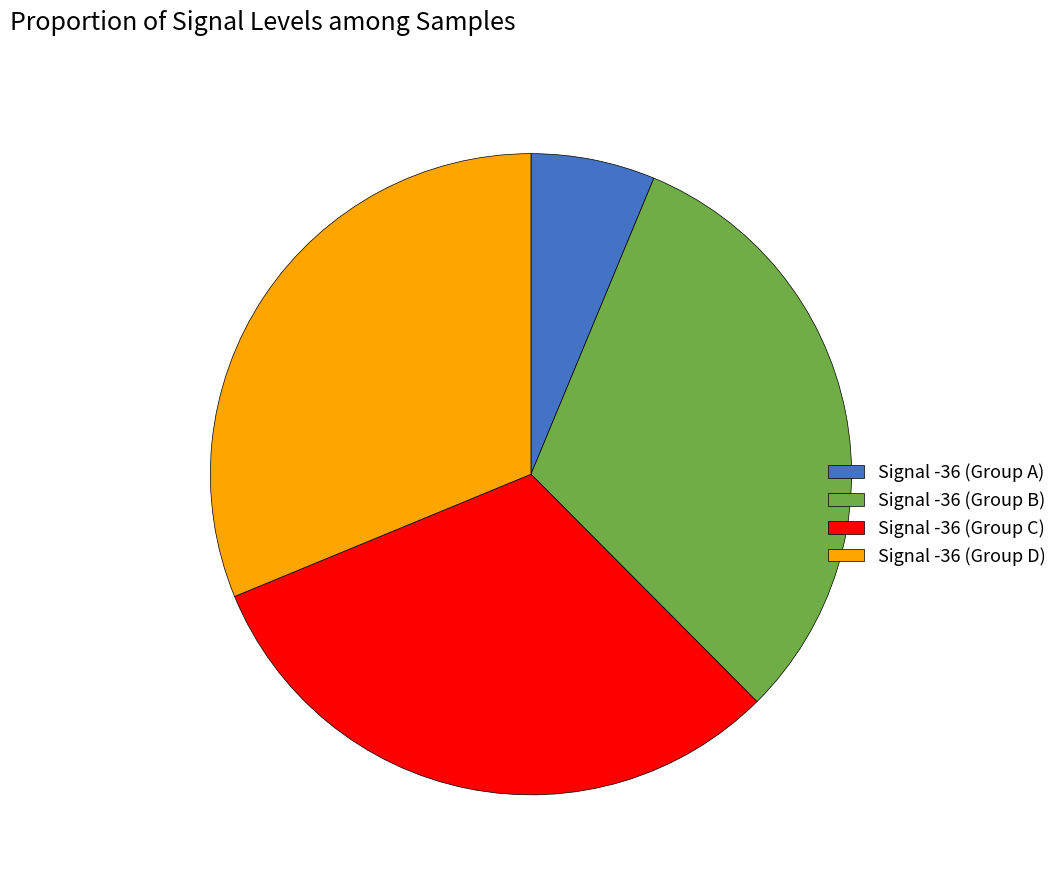

Is Signal -36 (Group A) the majority of the pie?

No